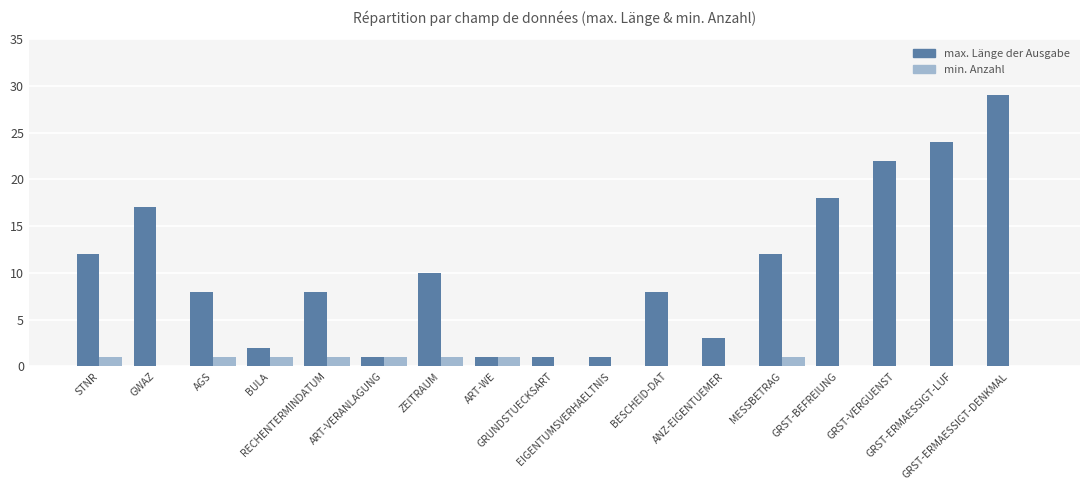

Read the max. Länge der Ausgabe value at STNR.

12